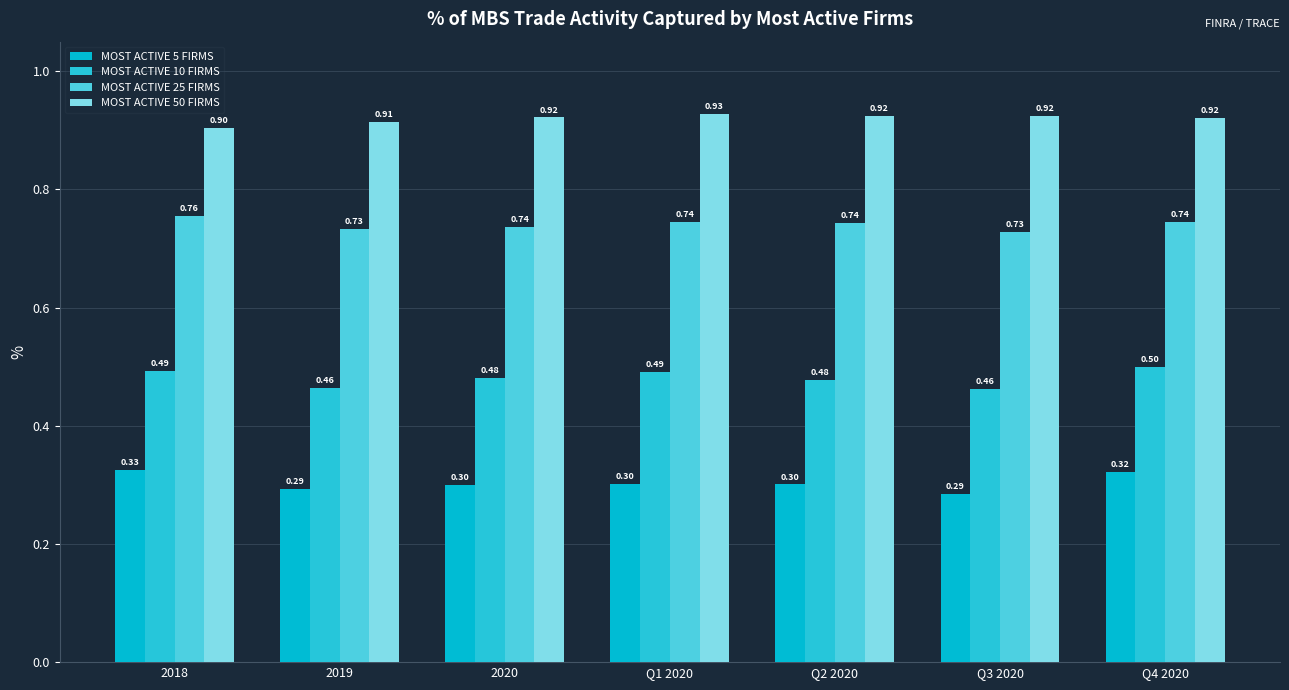

What is the maximum value shown in the chart?

0.9